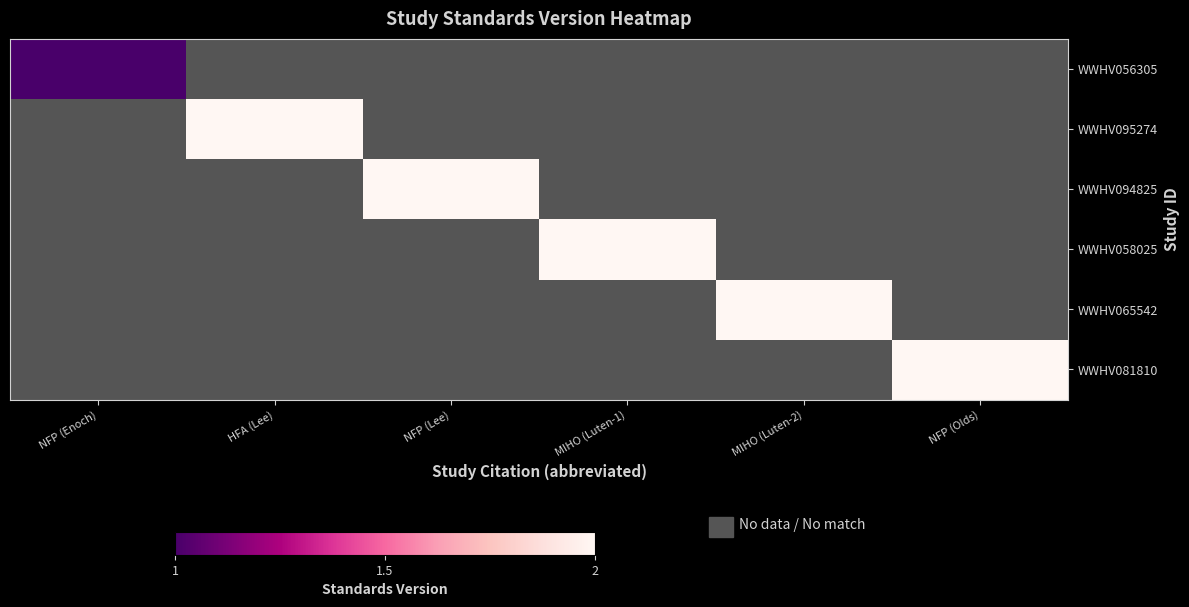

Where is WWHV065542 nearest to the value 0?

MIHO (Luten-2)